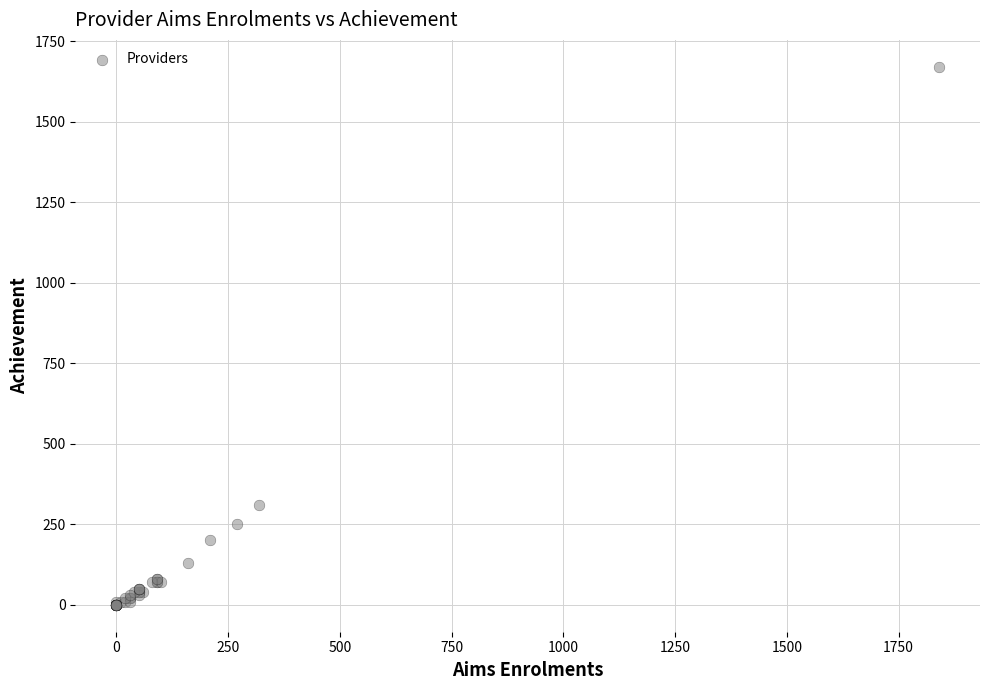

What Y value in the scatter plot is closest to 835?

310